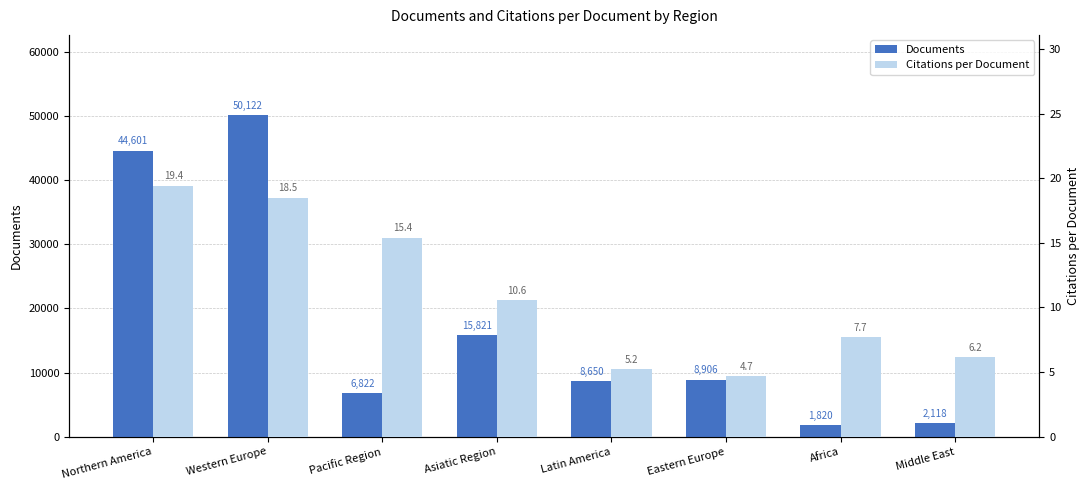

What is the total value across all series at Pacific Region?

6837.4